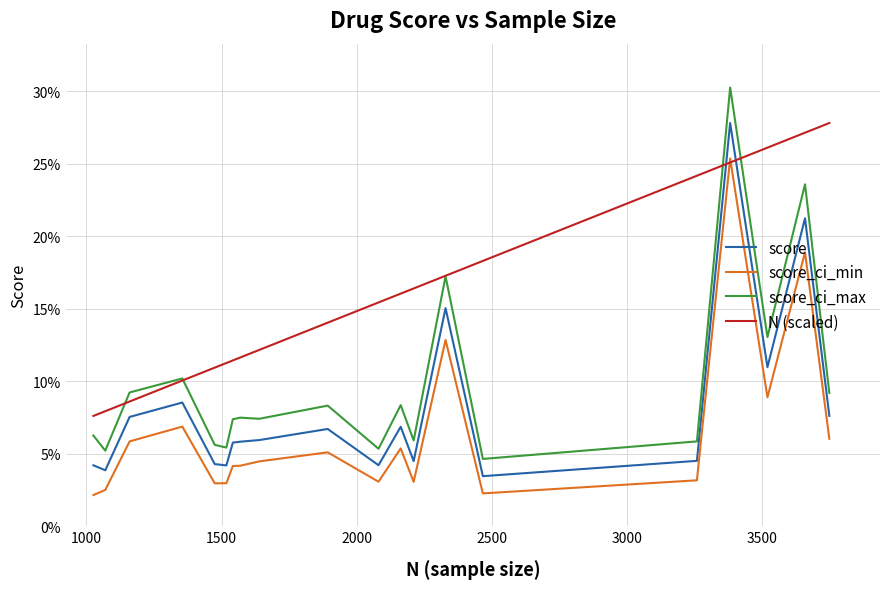

What are all the series names shown in the legend?

score, score_ci_min, score_ci_max, N (scaled)